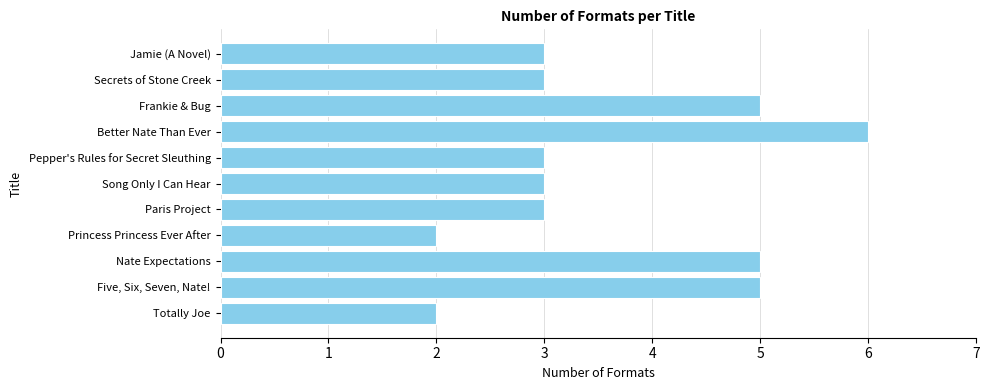

What is the difference between the second highest and second lowest values?

3